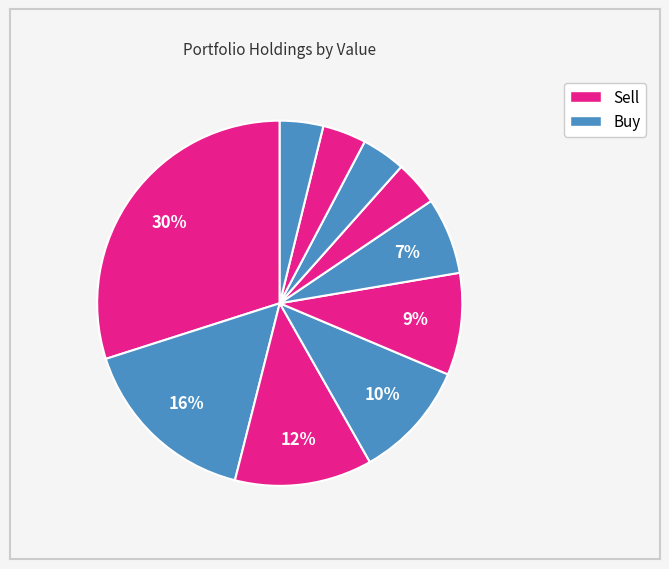

Does any single category account for the majority?

No